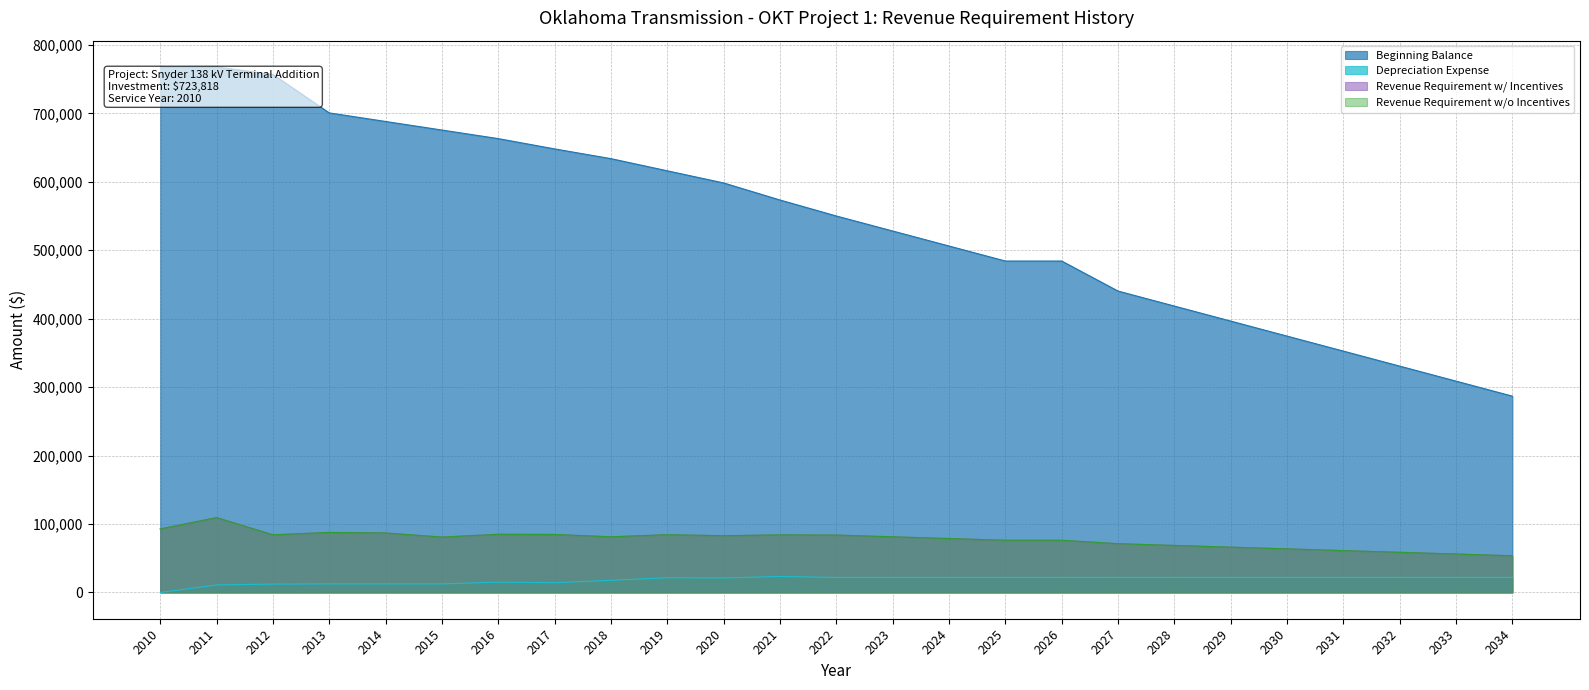

What are all the series names shown in the legend?

Beginning Balance, Depreciation Expense, Revenue Requirement w/ Incentives, Revenue Requirement w/o Incentives